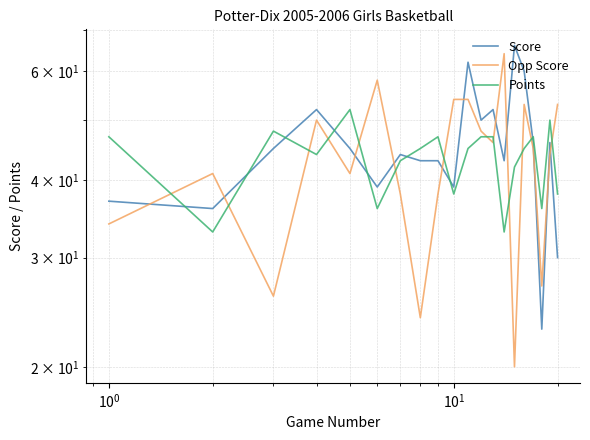

How many lines are shown in the chart?

3